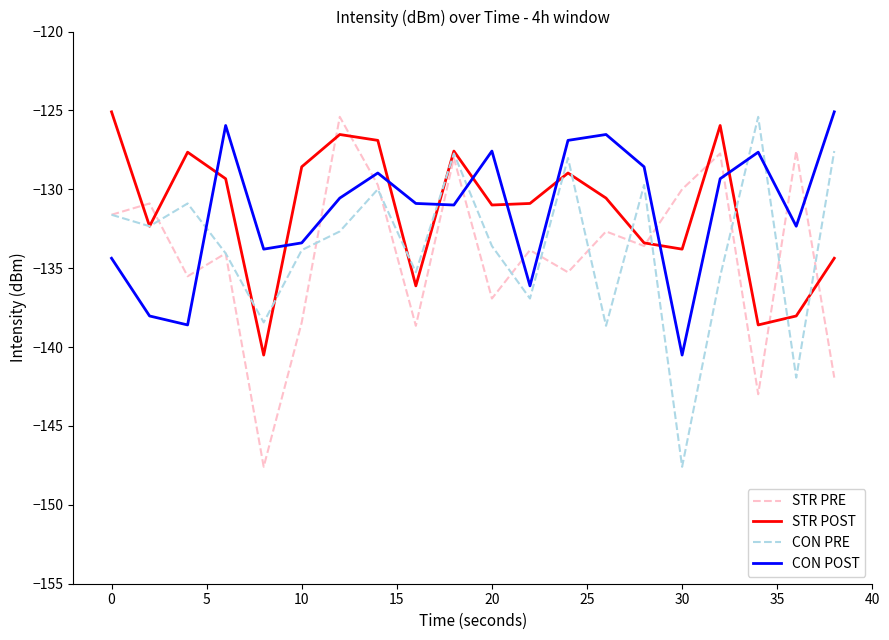

How many times do STR POST and CON POST cross each other?

9